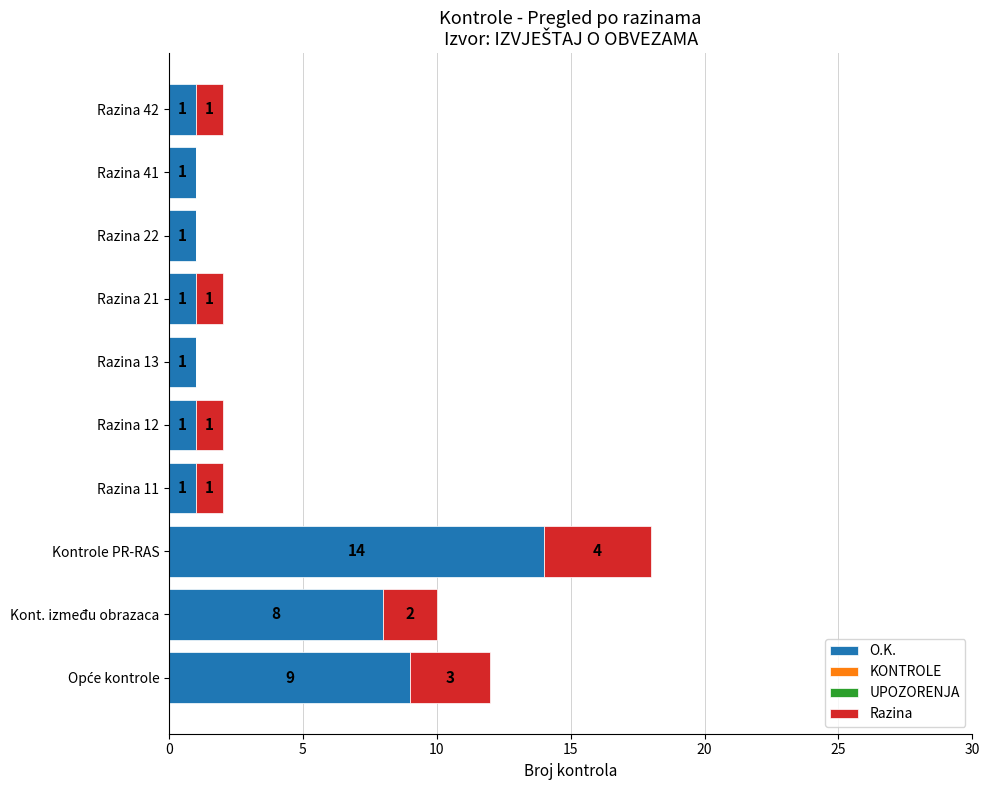

What is the highest value of the O.K. series?

14